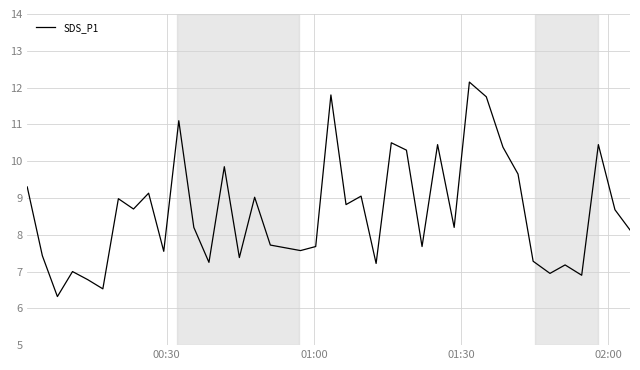

Does the chart display data point markers on the line(s)?

No